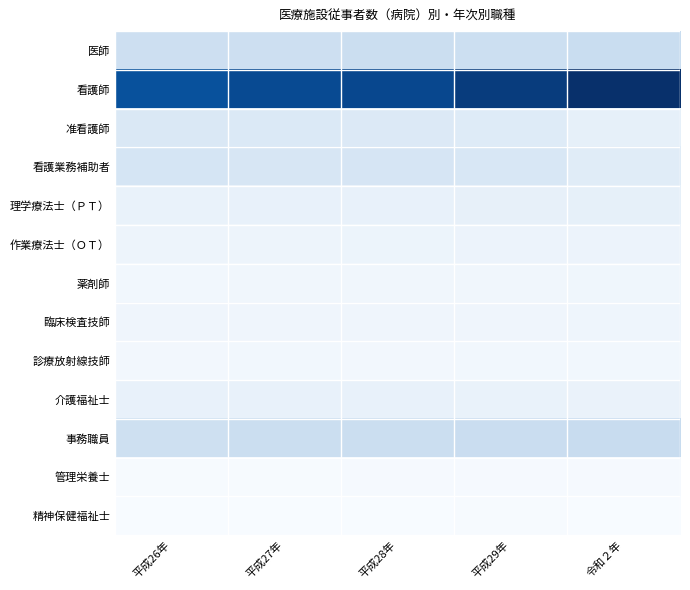

Between 平成26年 and 平成29年, which series saw the biggest shift?

看護師